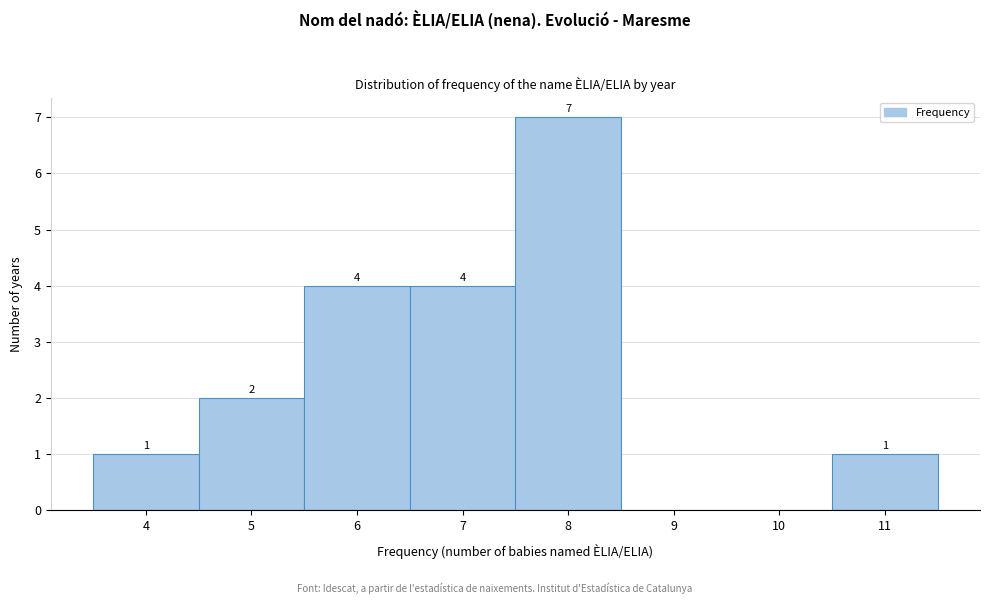

Reading left to right, transcribe all the data shown in this chart.

4=1	5=2	6=4	7=4	8=7	9=0	10=0	11=1